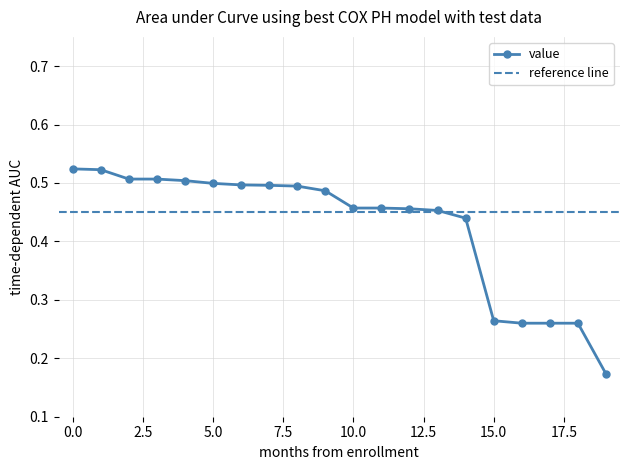

What value does the data have at 10?

0.5